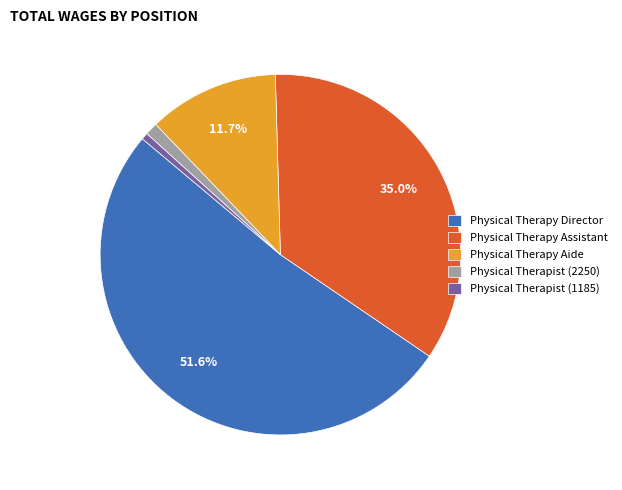

Combined, what portion of the pie is Physical Therapy Director and Physical Therapy Aide?

63.3%